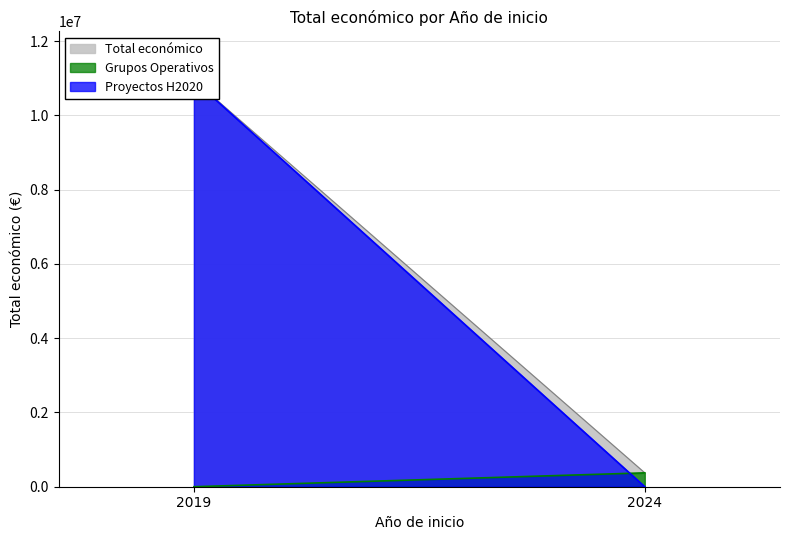

What is the maximum value shown in the chart?

10950171